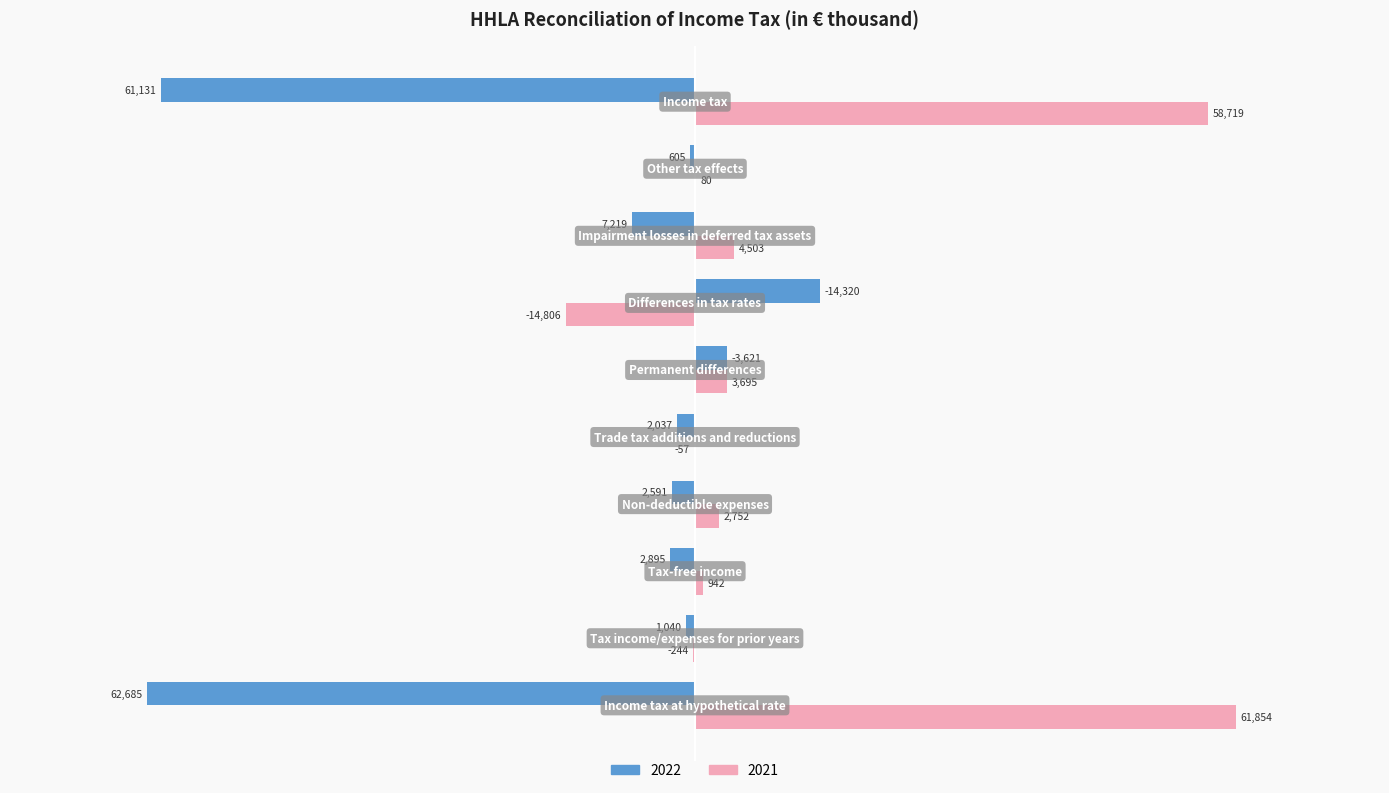

What is the sum of all 2021 values?

117438